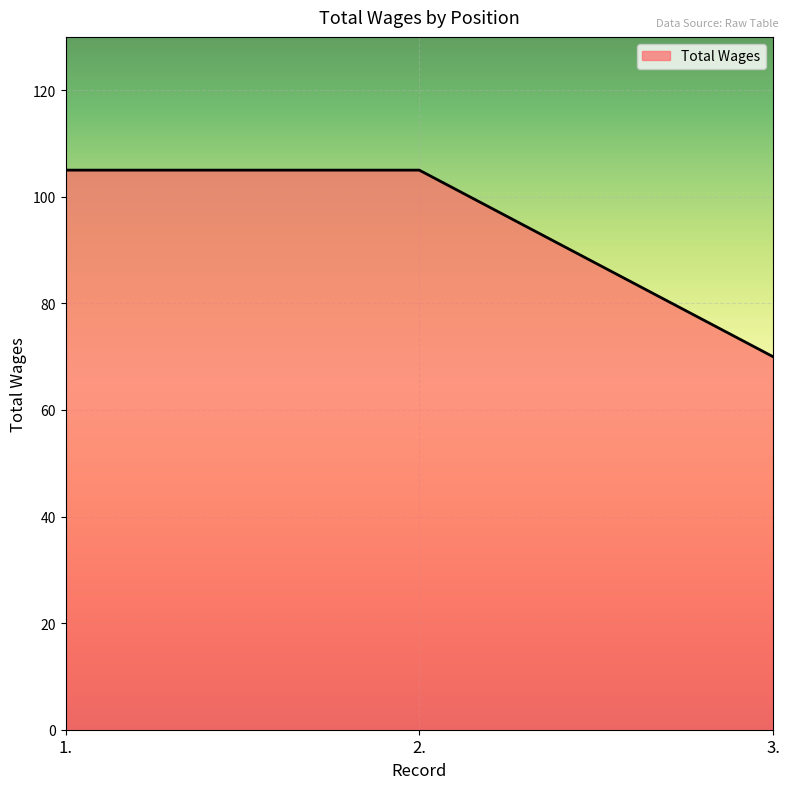

What is the approximate value at 1.?

105